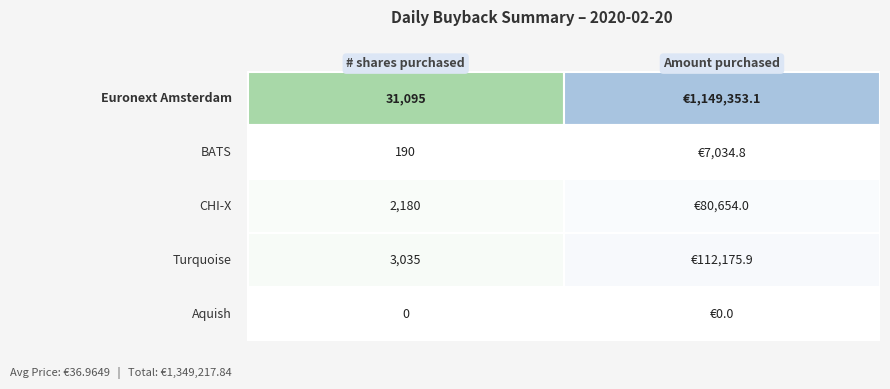

How many categories are shown in the chart?

2